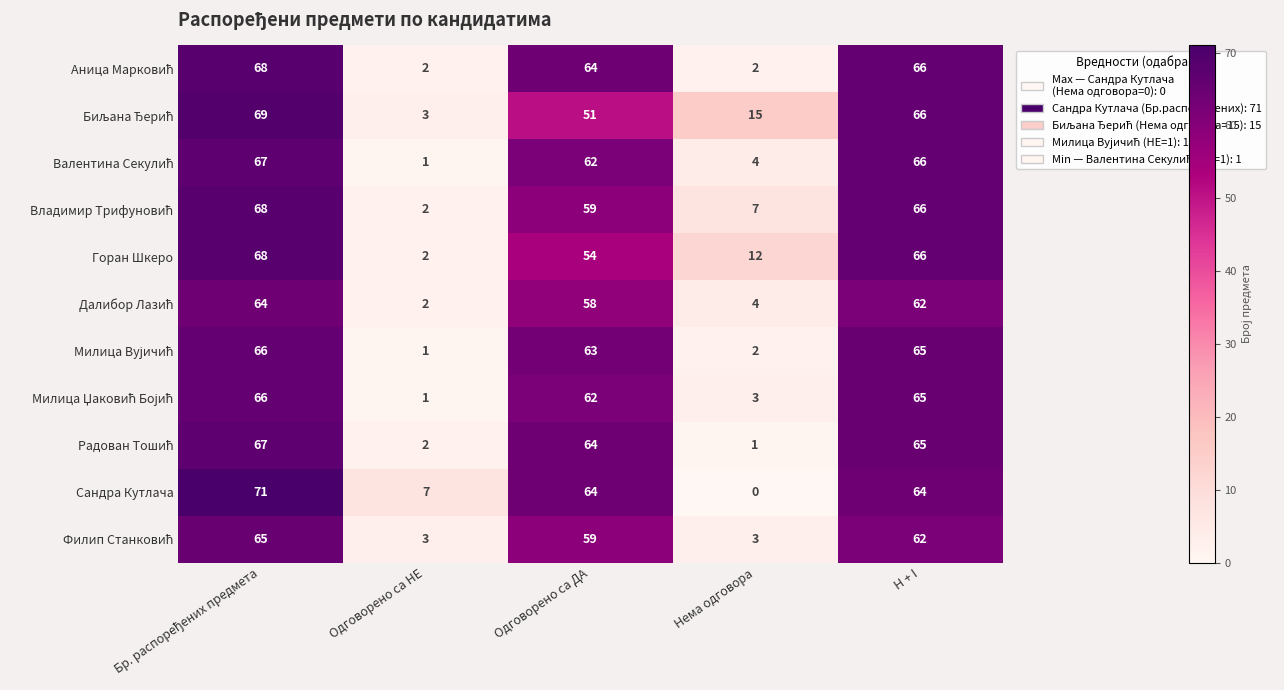

Which series has the largest range (max minus min)?

Сандра Кутлача